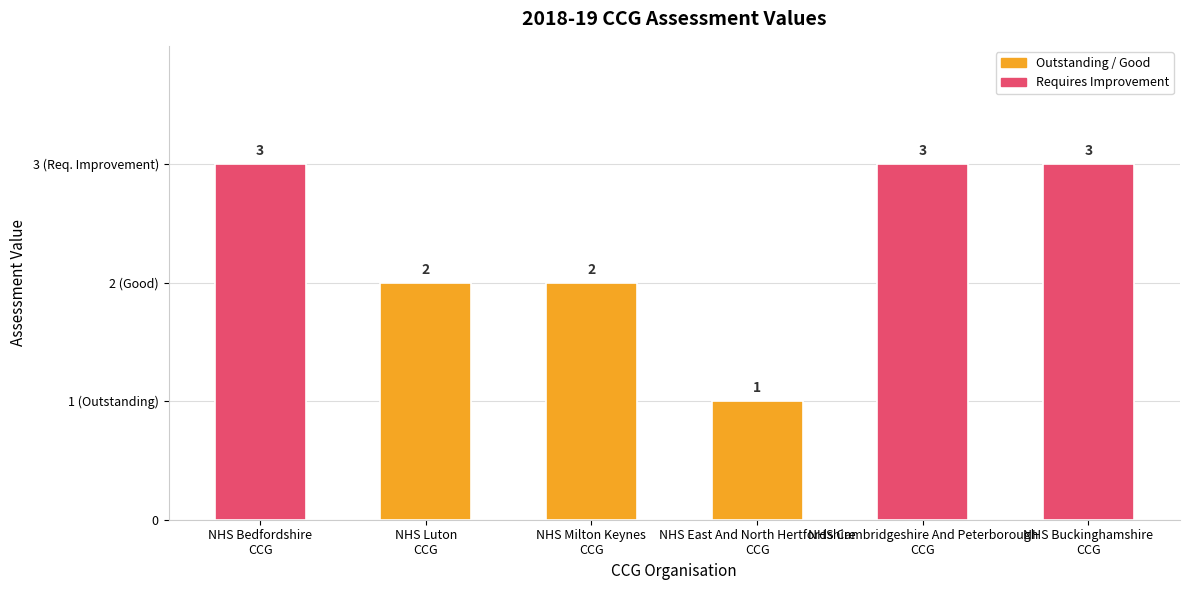

Rank the categories by value from highest to lowest.

NHS Bedfordshire
CCG, NHS Cambridgeshire And Peterborough
CCG, NHS Buckinghamshire
CCG, NHS Luton
CCG, NHS Milton Keynes
CCG, NHS East And North Hertfordshire
CCG